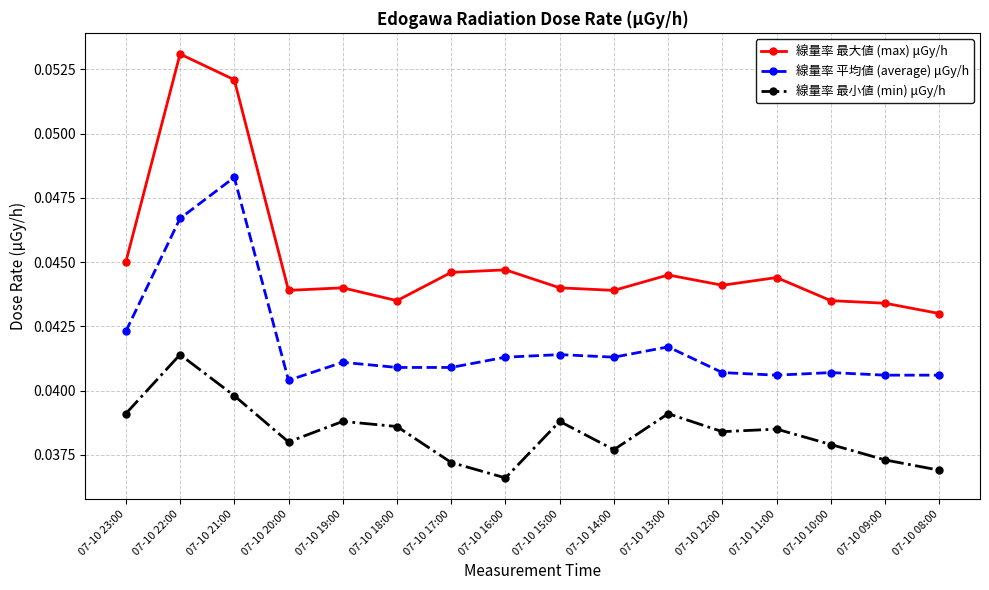

True or false: 線量率 最小値 (min) μGy/h and 線量率 最大値 (max) μGy/h cross at least once.

False